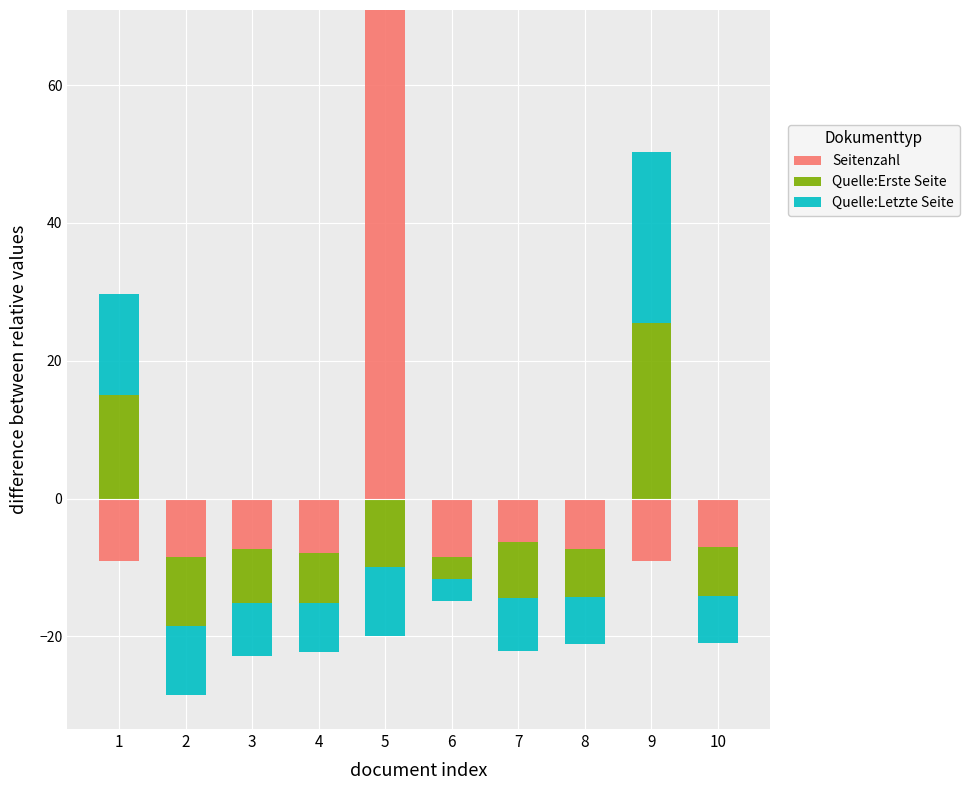

Which series has the widest spread of values?

Seitenzahl